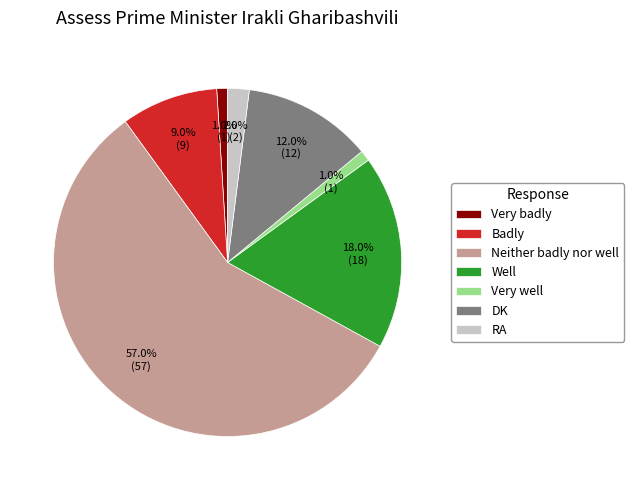

What is the majority slice?

Neither badly nor well